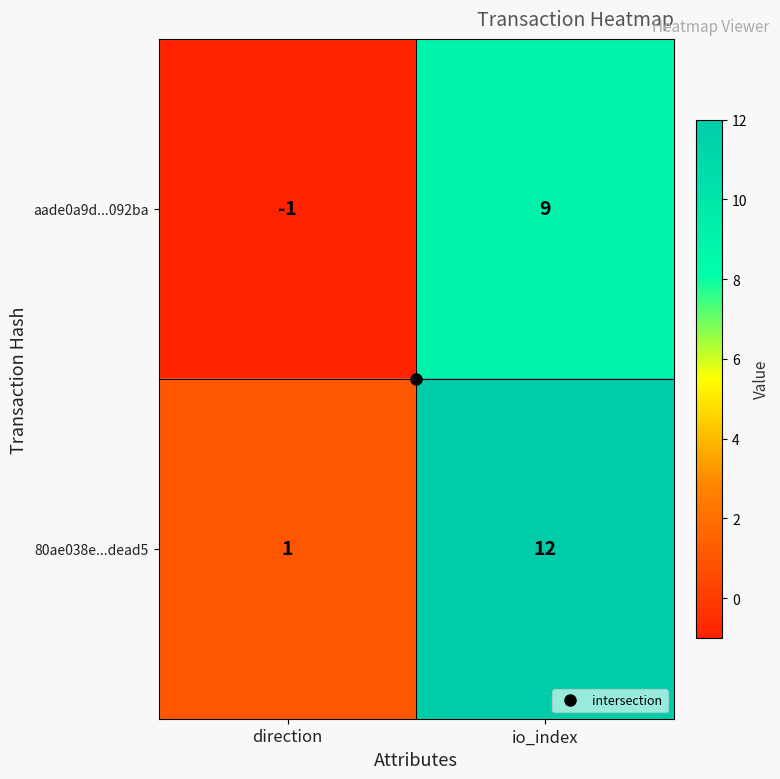

How many positive values does the aade0a9d...092ba series have?

1